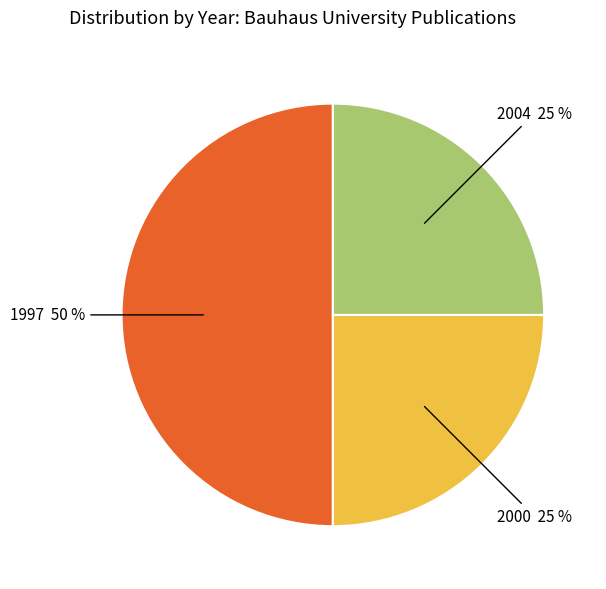

To the nearest percent, what portion does 1997 represent?

50%